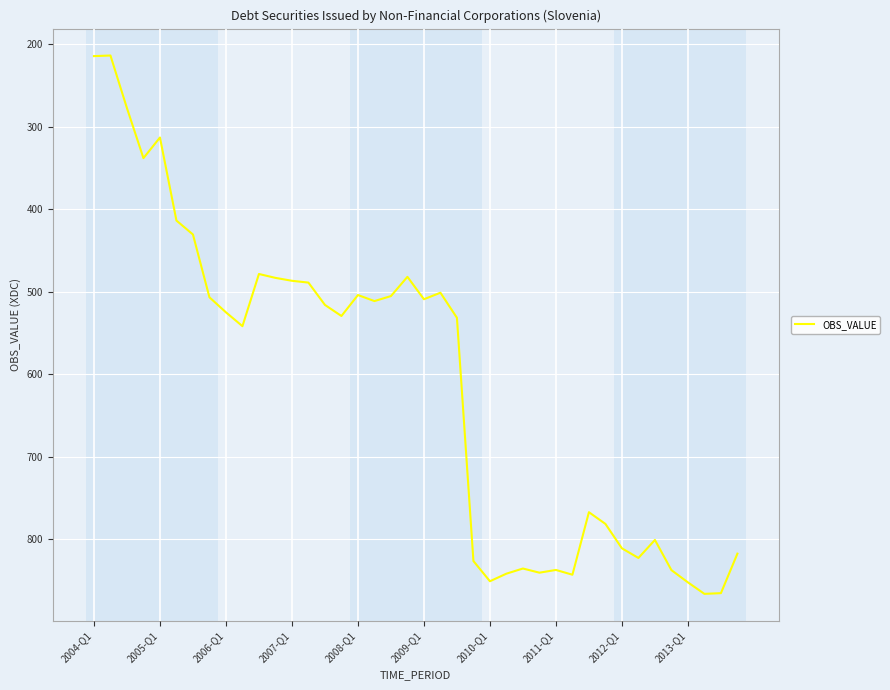

What is the maximum value shown in the chart?

866.5